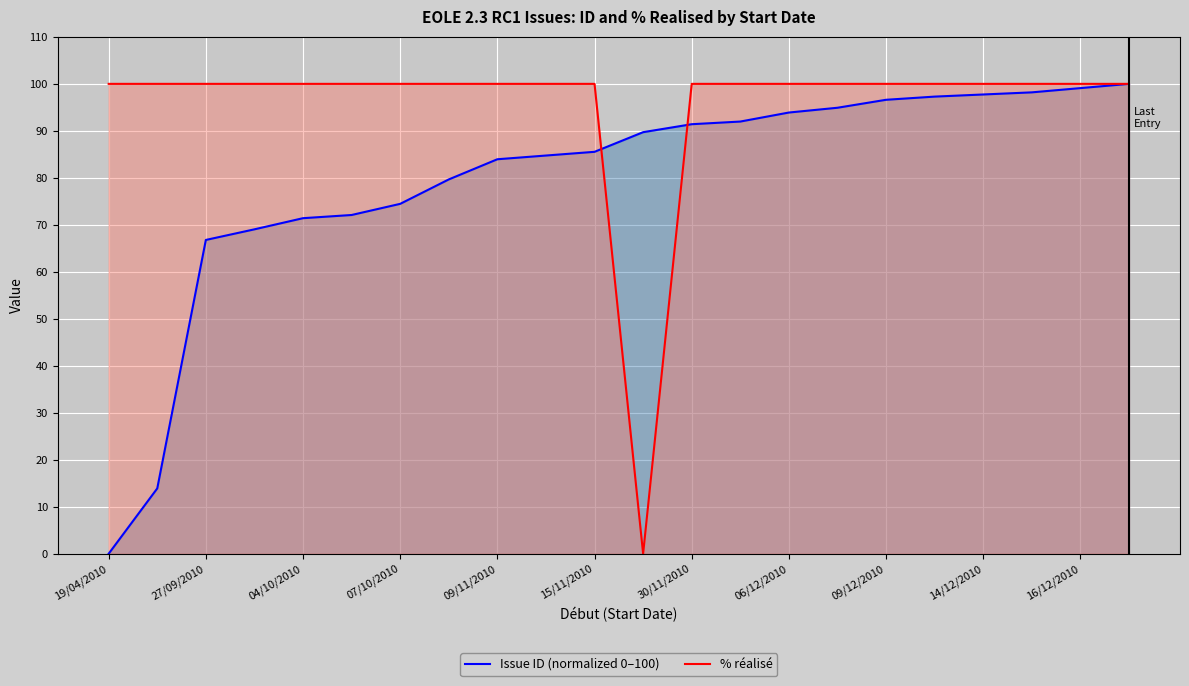

Which series changed the most between 07/10/2010 and 30/11/2010?

Issue ID (normalized 0–100)